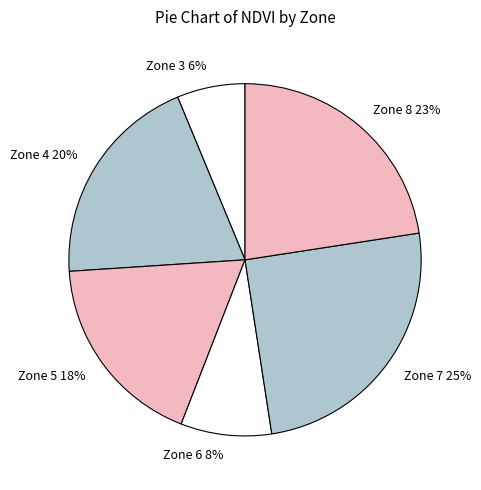

The Zone 5 slice represents 18% of the pie. True or false?

True